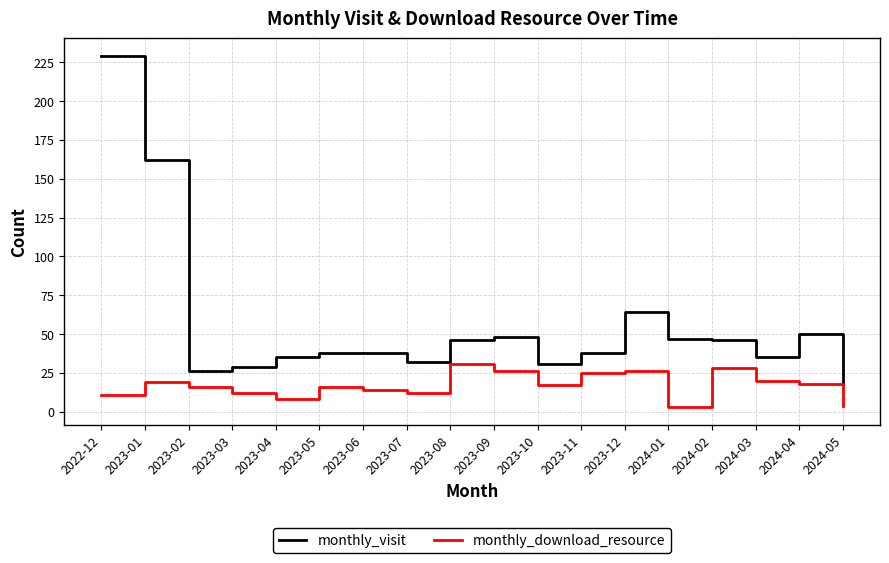

Reading right to left, transcribe all the data shown in this chart.

monthly_visit: 2024-05=18	2024-04=50	2024-03=35	2024-02=46	2024-01=47	2023-12=64	2023-11=38	2023-10=31	2023-09=48	2023-08=46	2023-07=32	2023-06=38	2023-05=38	2023-04=35	2023-03=29	2023-02=26	2023-01=162	2022-12=229
monthly_download_resource: 2024-05=4	2024-04=18	2024-03=20	2024-02=28	2024-01=3	2023-12=26	2023-11=25	2023-10=17	2023-09=26	2023-08=31	2023-07=12	2023-06=14	2023-05=16	2023-04=8	2023-03=12	2023-02=16	2023-01=19	2022-12=11